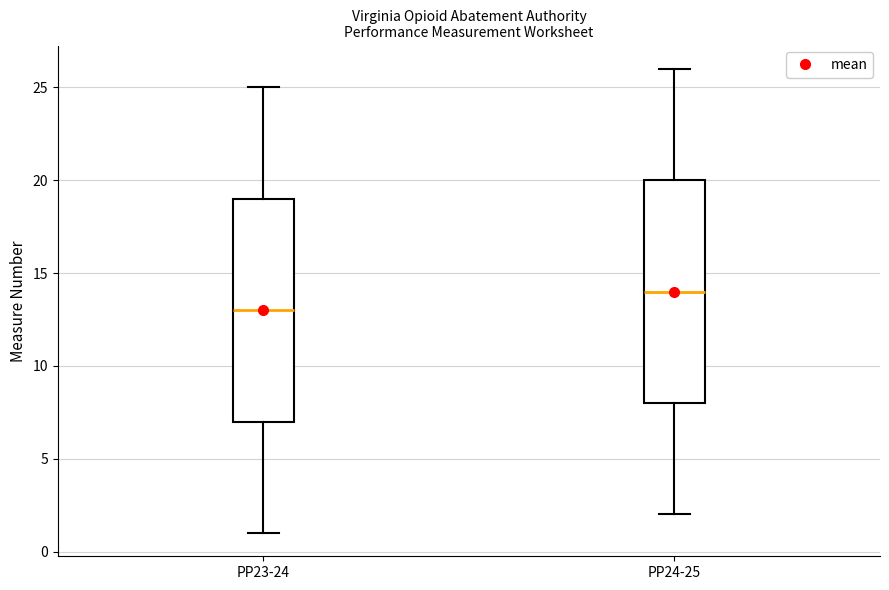

Reading left to right, transcribe this box plot: for each box, give where its median line is, the range the box spans, and where its two whiskers end, as read against the y-axis. The values are not printed on the chart, so give them approximately, as read against the axis.

PP23-24: median 13, box 7 to 19, whiskers 1 to 25
PP24-25: median 14, box 8 to 20, whiskers 2 to 26